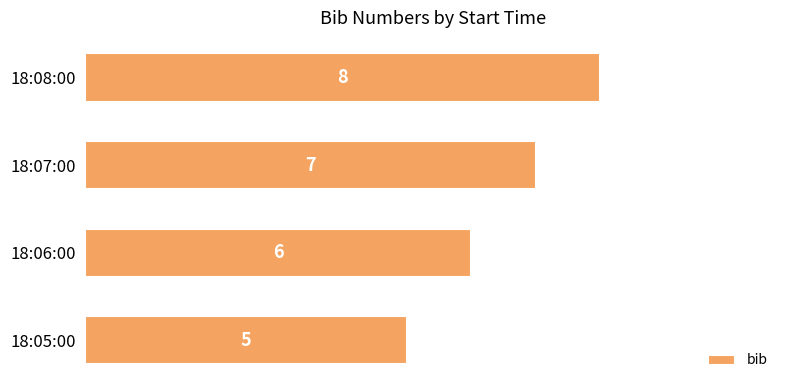

What is the minimum value shown in the chart?

5